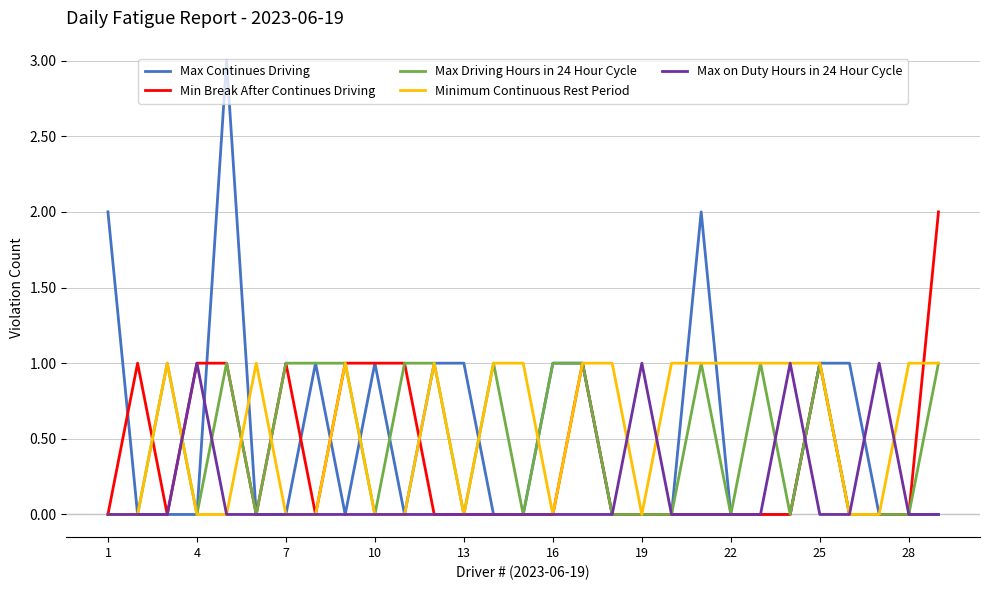

Which series has the largest range (max minus min)?

Max Continues Driving